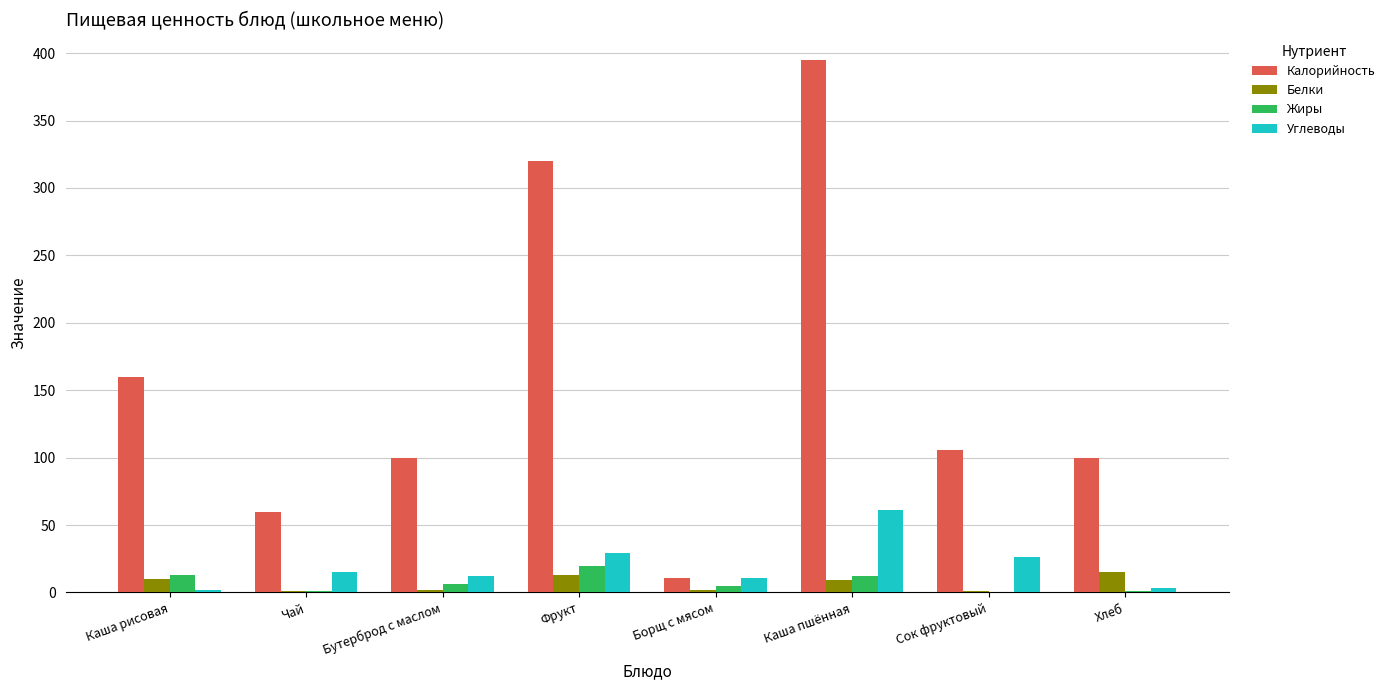

What is the sum of the Калорийность values at Сок фруктовый and Хлеб?

205.6